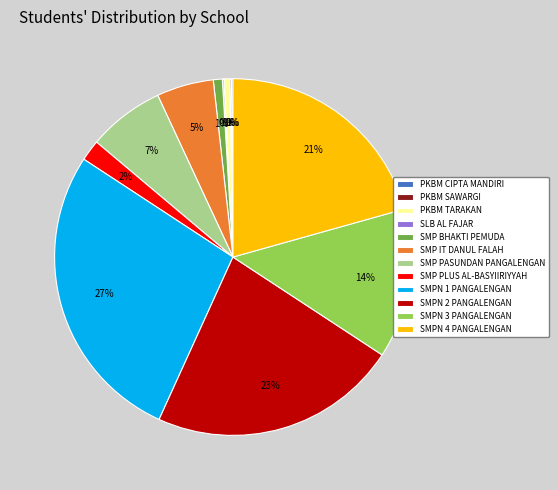

Is there any slice that represents more than half of the pie?

No